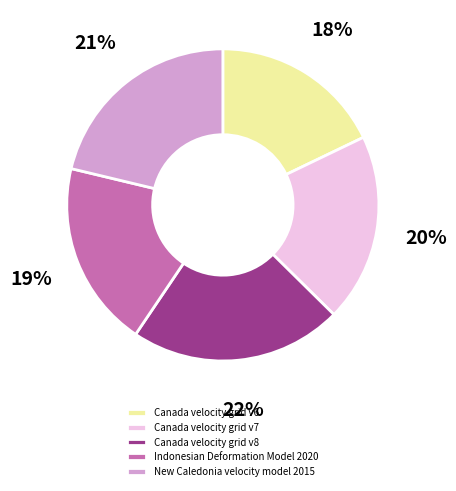

Count the number of slices in the pie.

5